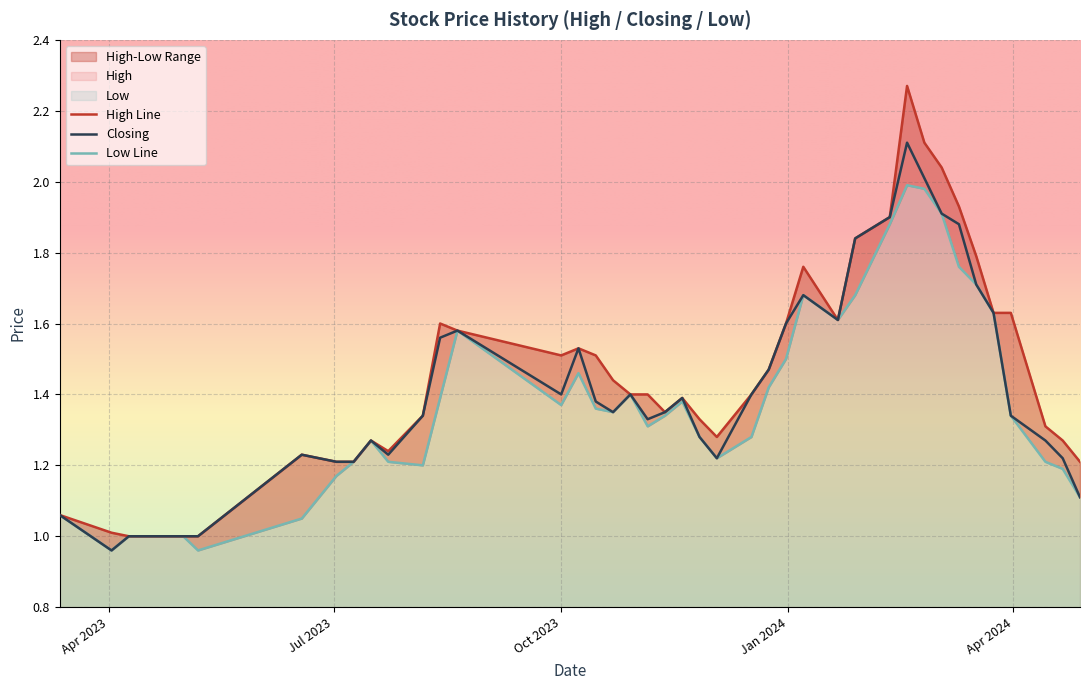

Reading right to left, transcribe all the data shown in this chart.

High: 12/03/2023=1.1	02/04/2023=1.0	09/04/2023=1.0	01/05/2023=1.0	07/05/2023=1.0	18/06/2023=1.2	02/07/2023=1.2	09/07/2023=1.2	16/07/2023=1.3	23/07/2023=1.2	06/08/2023=1.3	13/08/2023=1.6	20/08/2023=1.6	01/10/2023=1.5	08/10/2023=1.5	15/10/2023=1.5	22/10/2023=1.4	29/10/2023=1.4	05/11/2023=1.4	12/11/2023=1.4	19/11/2023=1.4	26/11/2023=1.3	03/12/2023=1.3	17/12/2023=1.4	24/12/2023=1.5	31/12/2023=1.6	07/01/2024=1.8	21/01/2024=1.6	28/01/2024=1.8	11/02/2024=1.9	18/02/2024=2.3	25/02/2024=2.1	03/03/2024=2.0	10/03/2024=1.9	17/03/2024=1.8	24/03/2024=1.6	31/03/2024=1.6	14/04/2024=1.3	21/04/2024=1.3	28/04/2024=1.2
Low: 12/03/2023=1.1	02/04/2023=1.0	09/04/2023=1.0	01/05/2023=1.0	07/05/2023=1.0	18/06/2023=1.1	02/07/2023=1.2	09/07/2023=1.2	16/07/2023=1.3	23/07/2023=1.2	06/08/2023=1.2	13/08/2023=1.4	20/08/2023=1.6	01/10/2023=1.4	08/10/2023=1.5	15/10/2023=1.4	22/10/2023=1.4	29/10/2023=1.4	05/11/2023=1.3	12/11/2023=1.3	19/11/2023=1.4	26/11/2023=1.3	03/12/2023=1.2	17/12/2023=1.3	24/12/2023=1.4	31/12/2023=1.5	07/01/2024=1.7	21/01/2024=1.6	28/01/2024=1.7	11/02/2024=1.9	18/02/2024=2.0	25/02/2024=2.0	03/03/2024=1.9	10/03/2024=1.8	17/03/2024=1.7	24/03/2024=1.6	31/03/2024=1.3	14/04/2024=1.2	21/04/2024=1.2	28/04/2024=1.1
Closing: 12/03/2023=1.1	02/04/2023=1.0	09/04/2023=1.0	01/05/2023=1.0	07/05/2023=1.0	18/06/2023=1.2	02/07/2023=1.2	09/07/2023=1.2	16/07/2023=1.3	23/07/2023=1.2	06/08/2023=1.3	13/08/2023=1.6	20/08/2023=1.6	01/10/2023=1.4	08/10/2023=1.5	15/10/2023=1.4	22/10/2023=1.4	29/10/2023=1.4	05/11/2023=1.3	12/11/2023=1.4	19/11/2023=1.4	26/11/2023=1.3	03/12/2023=1.2	17/12/2023=1.4	24/12/2023=1.5	31/12/2023=1.6	07/01/2024=1.7	21/01/2024=1.6	28/01/2024=1.8	11/02/2024=1.9	18/02/2024=2.1	25/02/2024=2.0	03/03/2024=1.9	10/03/2024=1.9	17/03/2024=1.7	24/03/2024=1.6	31/03/2024=1.3	14/04/2024=1.3	21/04/2024=1.2	28/04/2024=1.1